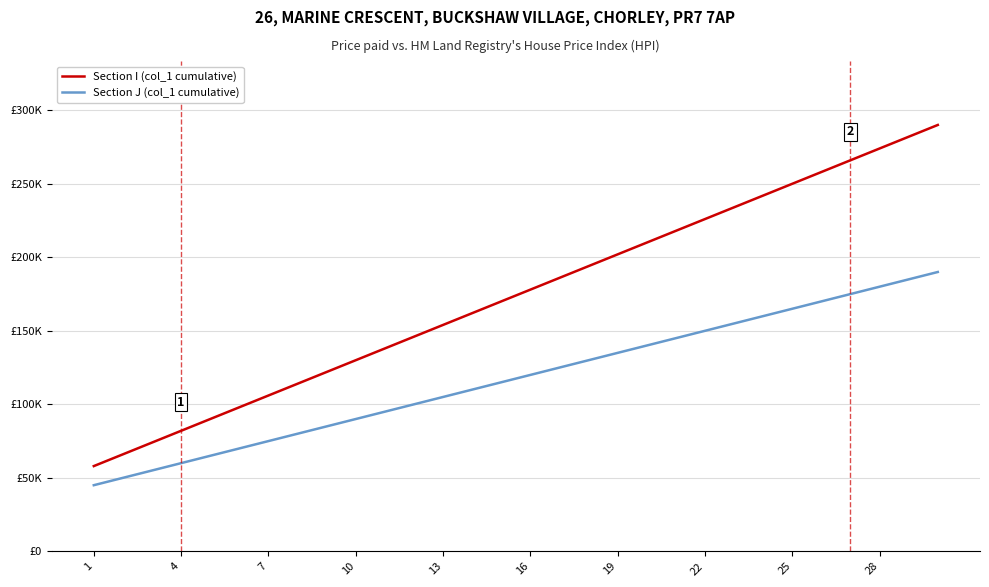

What is the maximum value for Section J (col_1 cumulative)?

190000